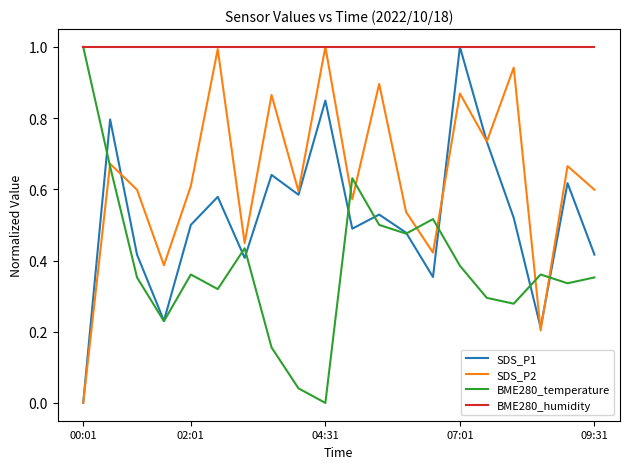

What is the maximum value for SDS_P2?

1.0